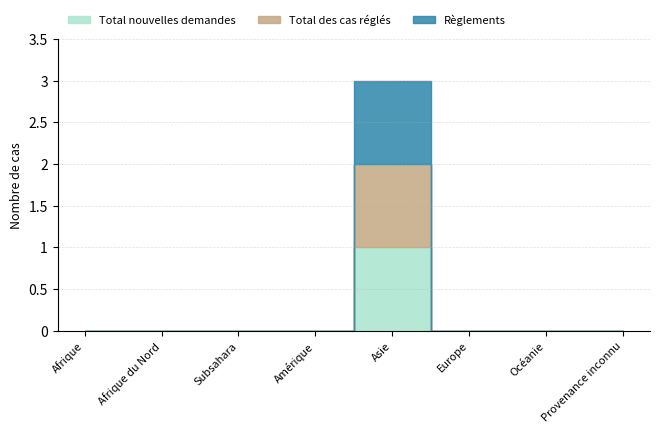

True or false: Règlements and Total des cas réglés cross at least once.

False